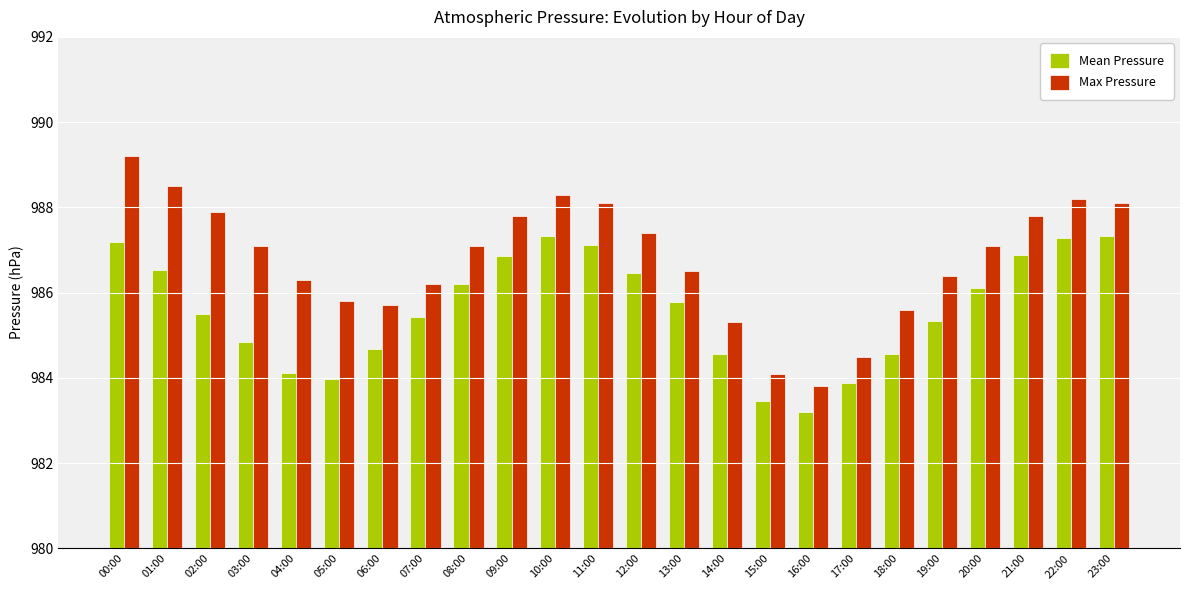

Reading left to right, list all the values displayed in this chart.

Mean Pressure: 00:00=987.2	01:00=986.5	02:00=985.5	03:00=984.9	04:00=984.1	05:00=984.0	06:00=984.7	07:00=985.4	08:00=986.2	09:00=986.9	10:00=987.3	11:00=987.1	12:00=986.5	13:00=985.8	14:00=984.6	15:00=983.5	16:00=983.2	17:00=983.9	18:00=984.6	19:00=985.3	20:00=986.1	21:00=986.9	22:00=987.3	23:00=987.3
Max Pressure: 00:00=989.2	01:00=988.5	02:00=987.9	03:00=987.1	04:00=986.3	05:00=985.8	06:00=985.7	07:00=986.2	08:00=987.1	09:00=987.8	10:00=988.3	11:00=988.1	12:00=987.4	13:00=986.5	14:00=985.3	15:00=984.1	16:00=983.8	17:00=984.5	18:00=985.6	19:00=986.4	20:00=987.1	21:00=987.8	22:00=988.2	23:00=988.1